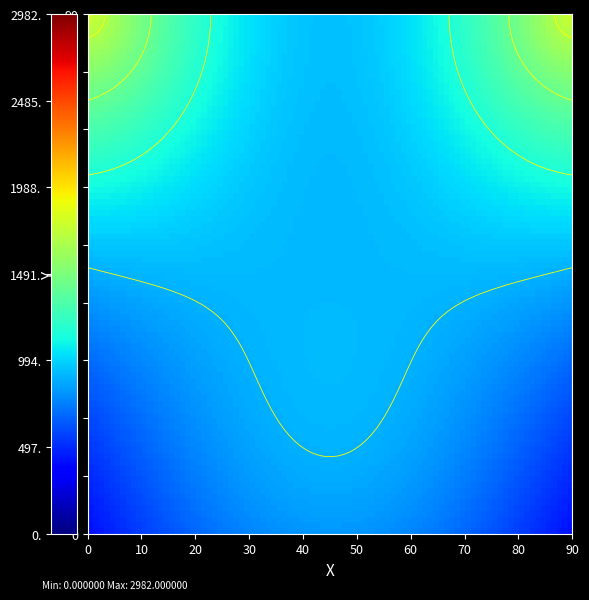

Count the number of categories in the chart.

2